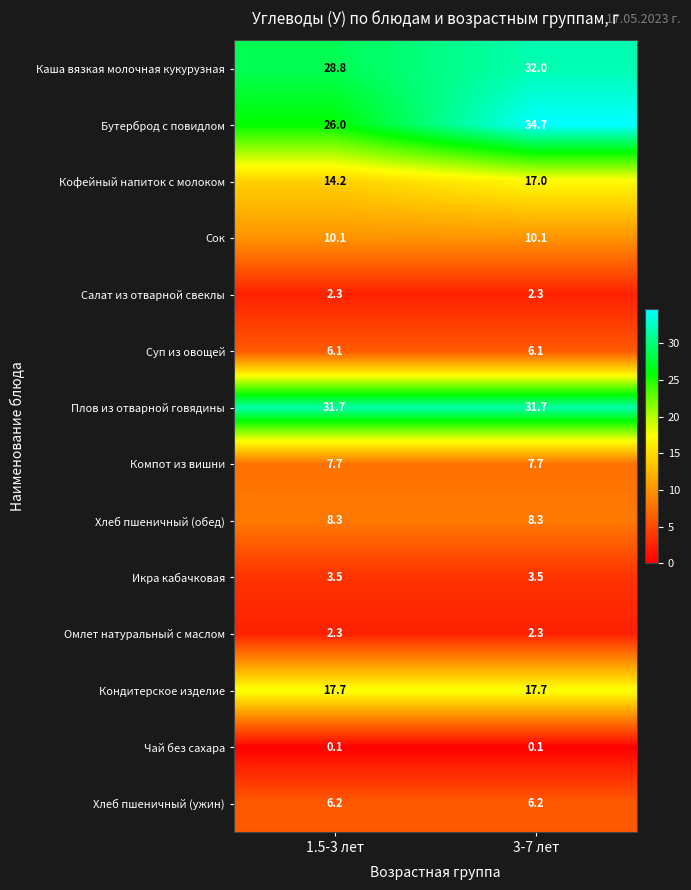

Which series changed the most between 1.5-3 лет and 3-7 лет?

Бутерброд с повидлом